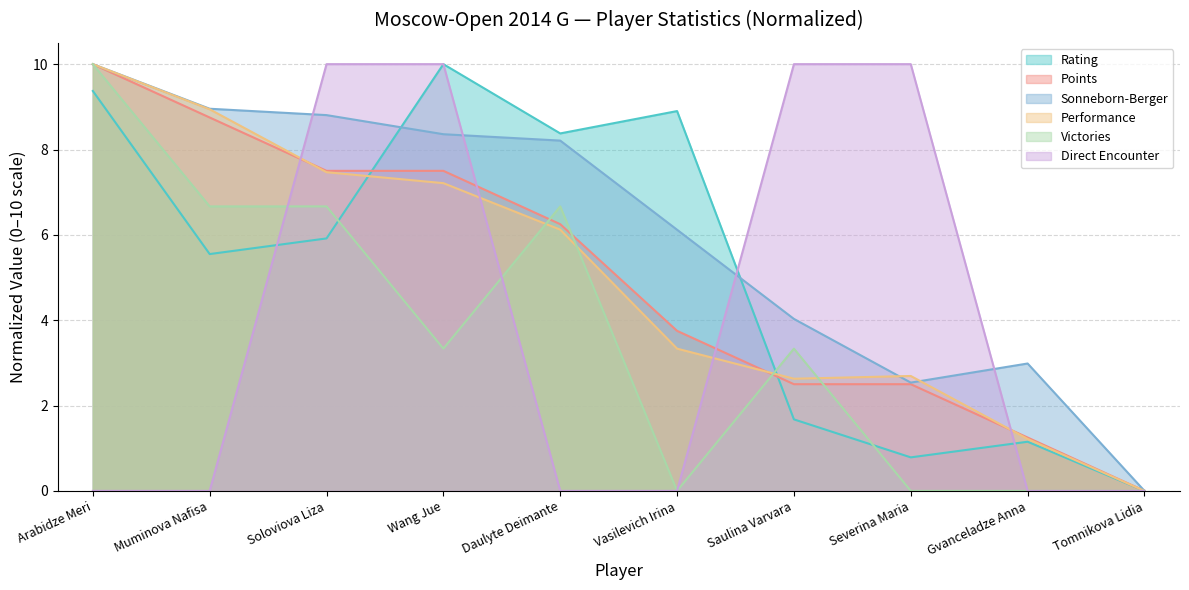

Does the chart display data point markers on the line(s)?

No